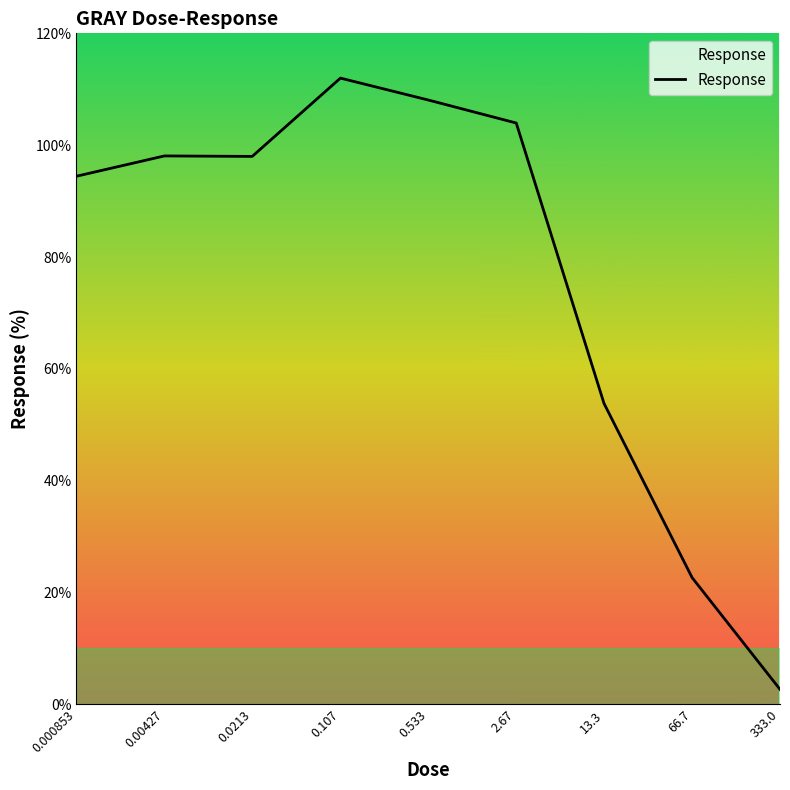

What is the smallest value displayed?

2.7